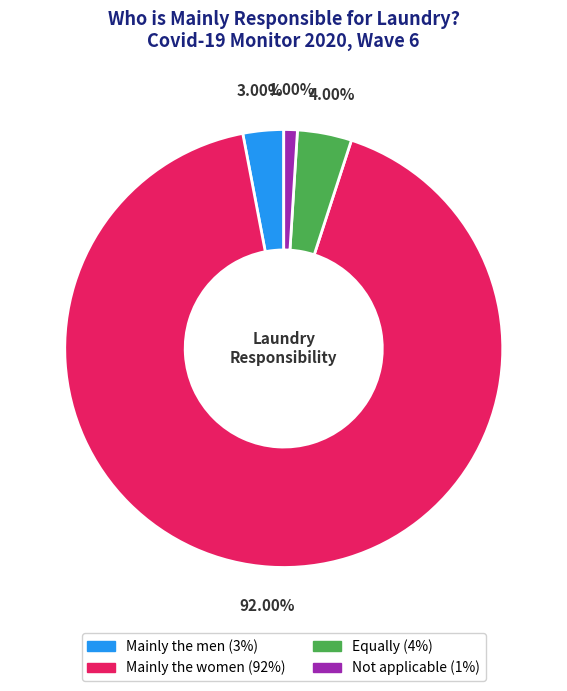

Is there a majority slice in this chart?

Yes